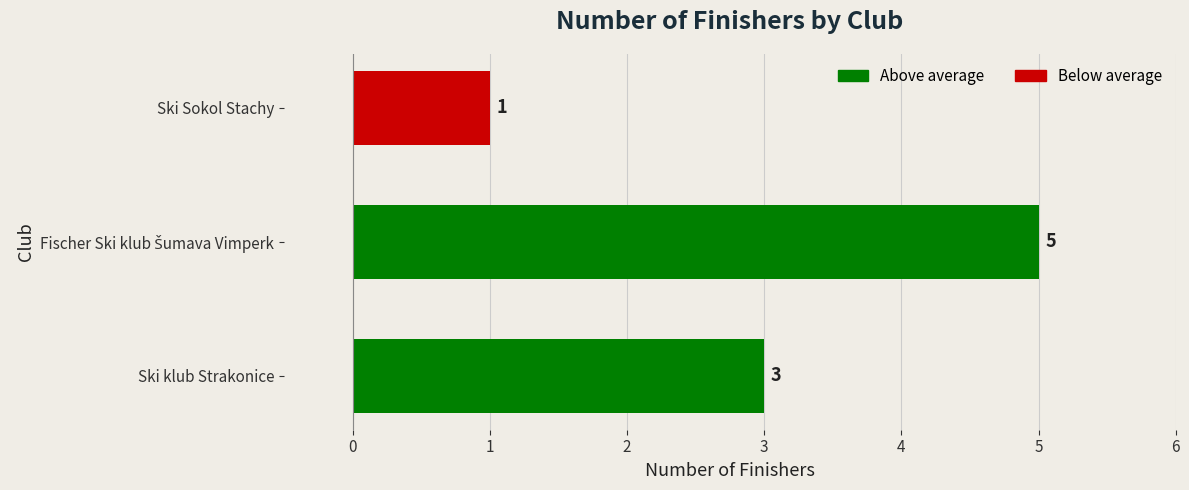

Count the number of categories in the chart.

3